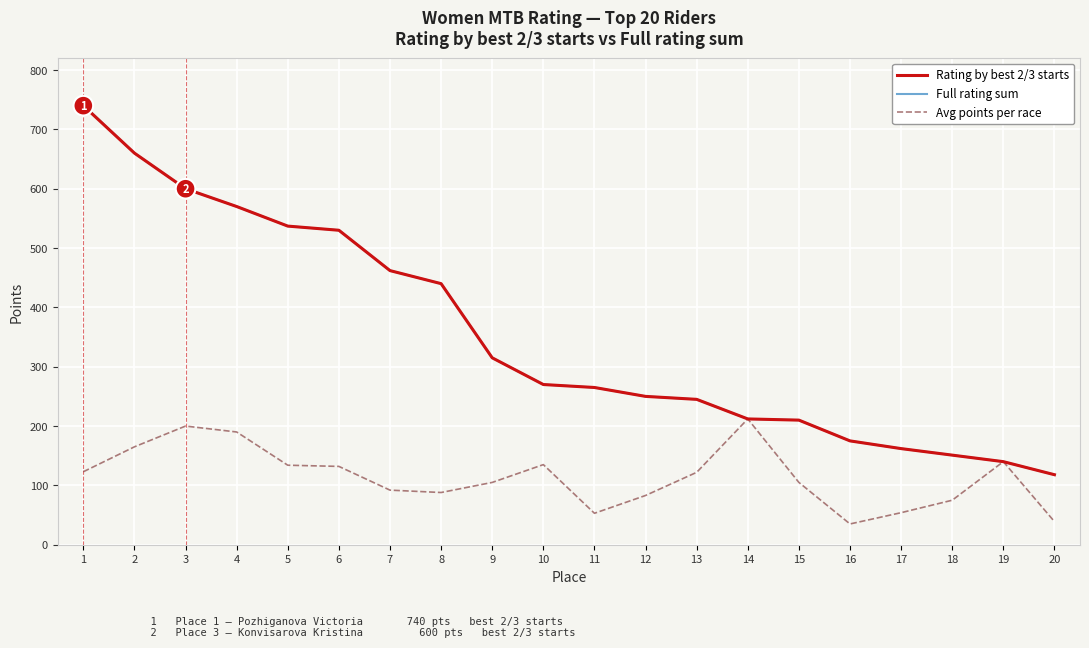

How many lines are shown in the chart?

3